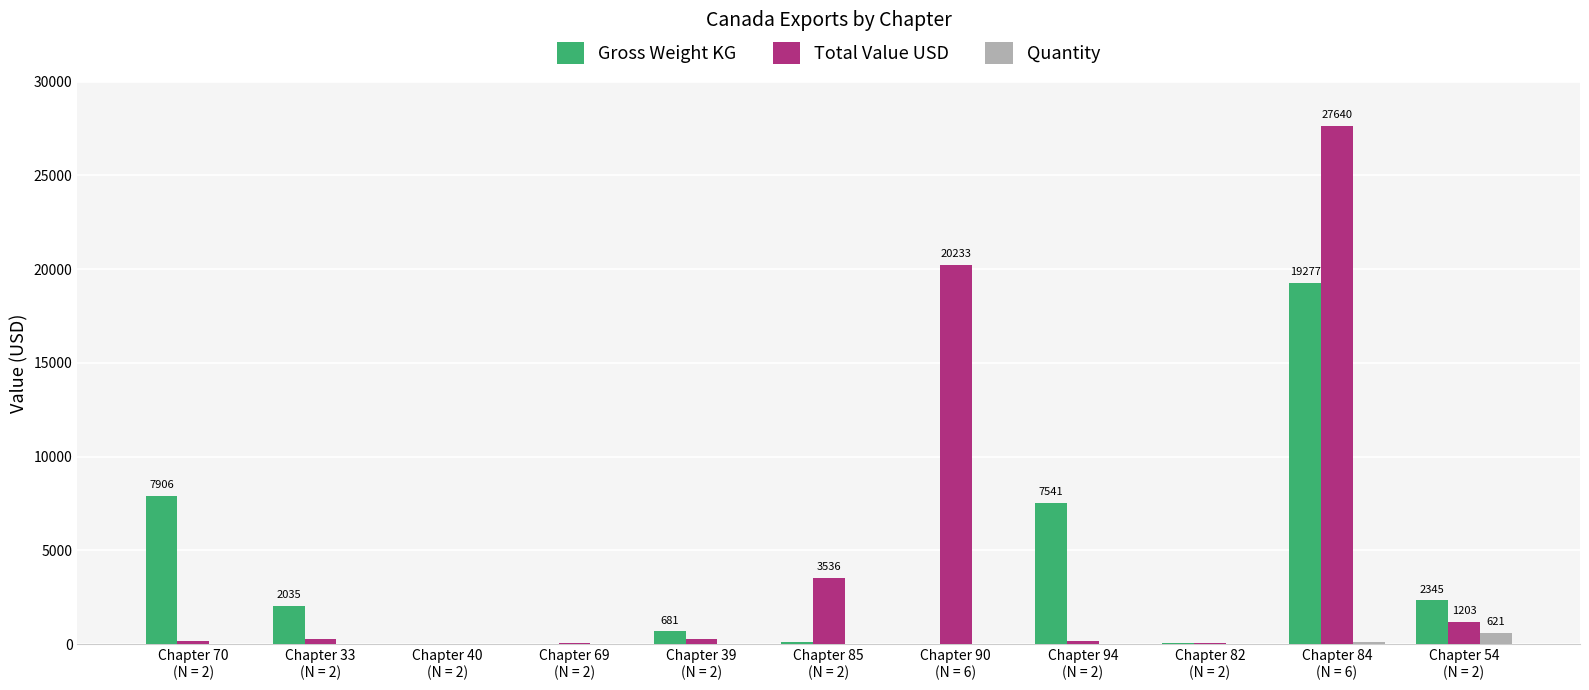

What is the maximum value shown in the chart?

27640.3